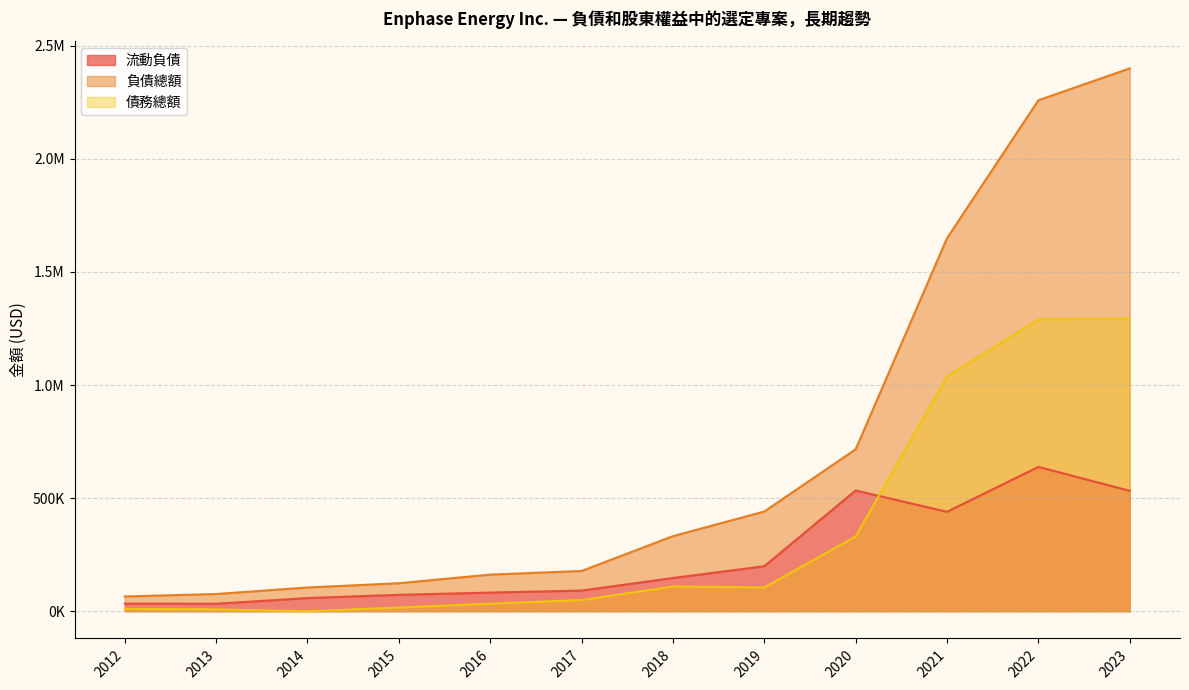

What is the difference between the maximum and minimum values in the 債務總額 series?

1293738